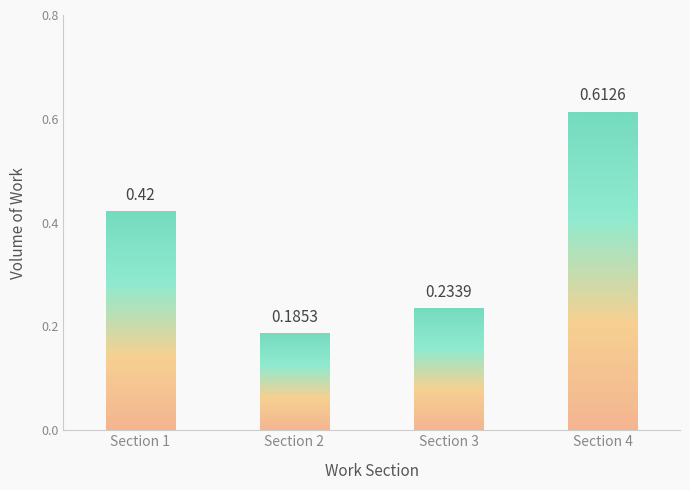

Between Section 4 and Section 2, which is larger?

Section 4